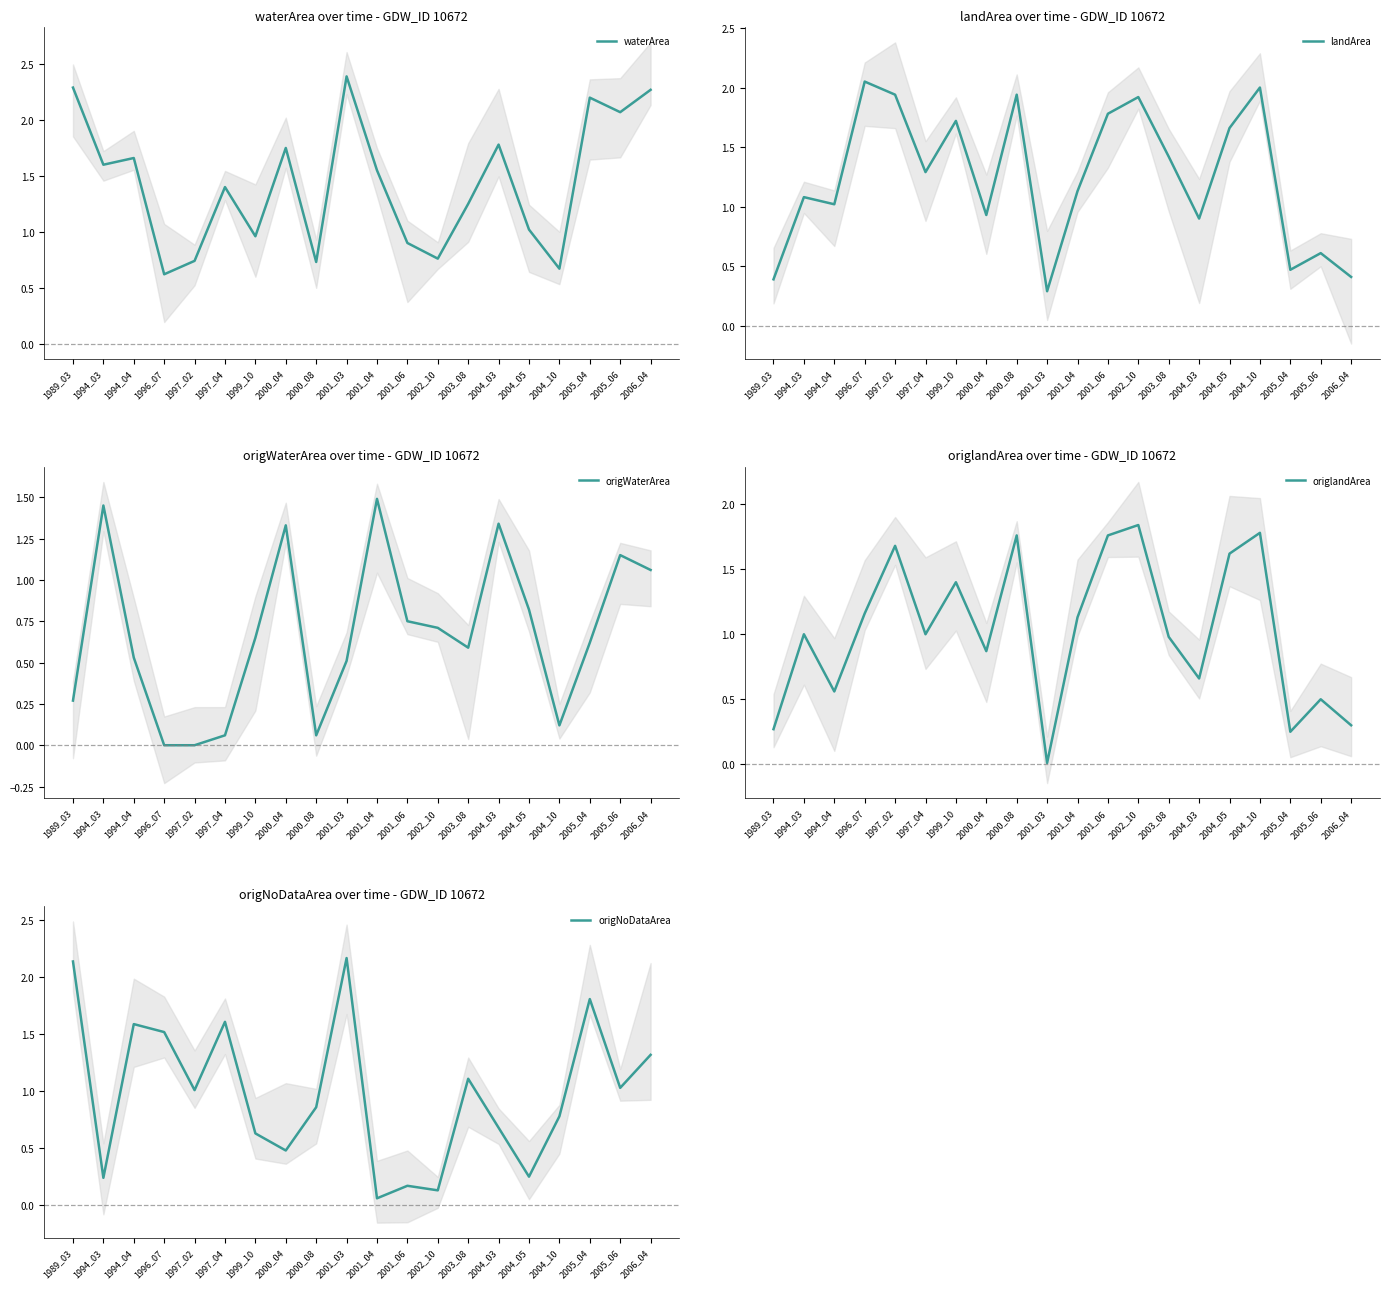

True or false: landArea and origlandArea intersect in this chart.

False